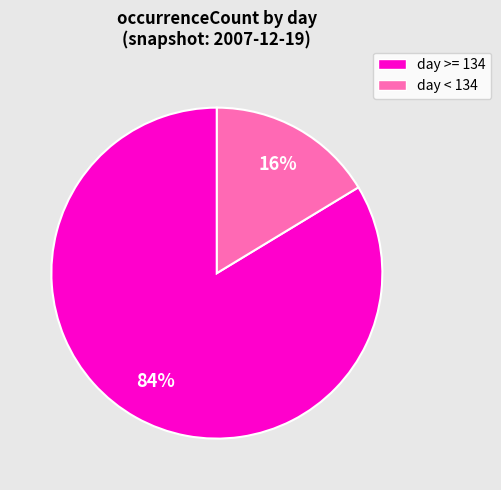

To the nearest percent, what is the average slice percentage?

50%